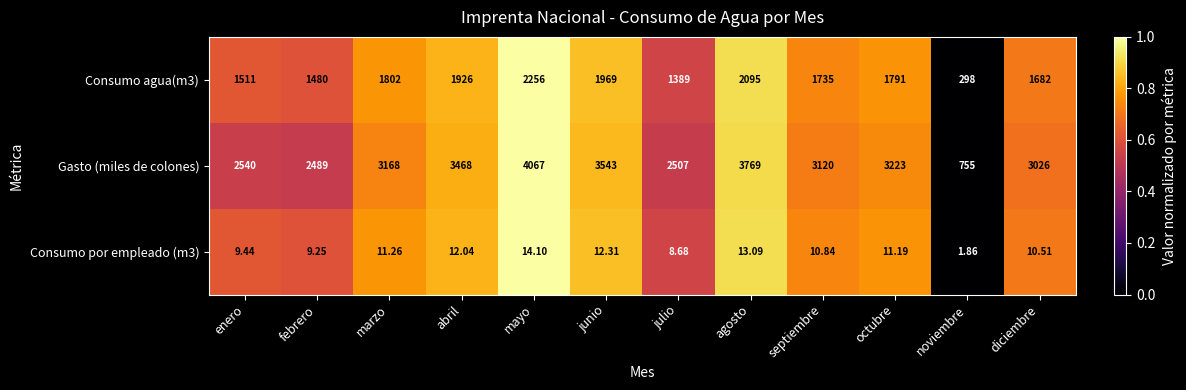

Which series has the largest total across all categories?

Gasto (miles de colones)